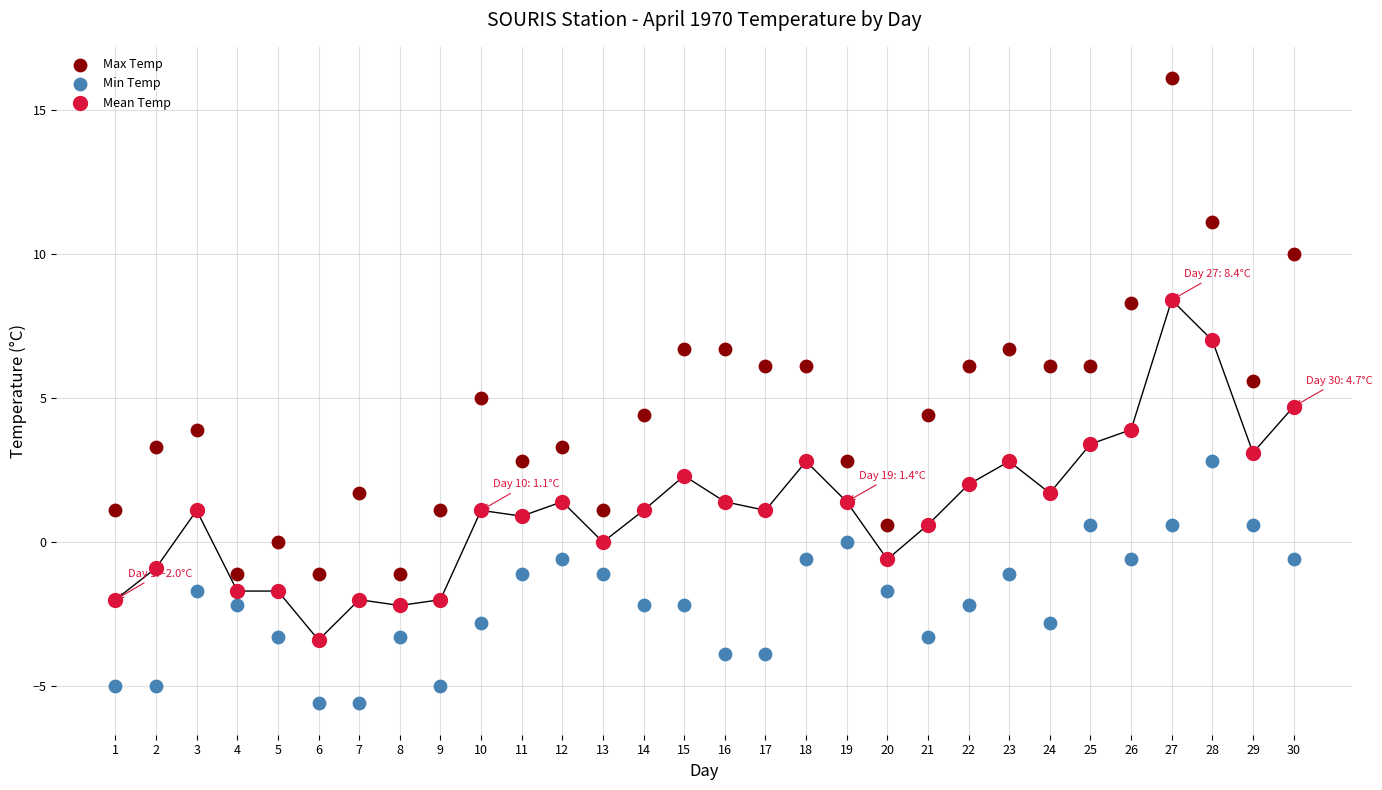

What are all the series names shown in the legend?

Max Temp, Min Temp, Mean Temp